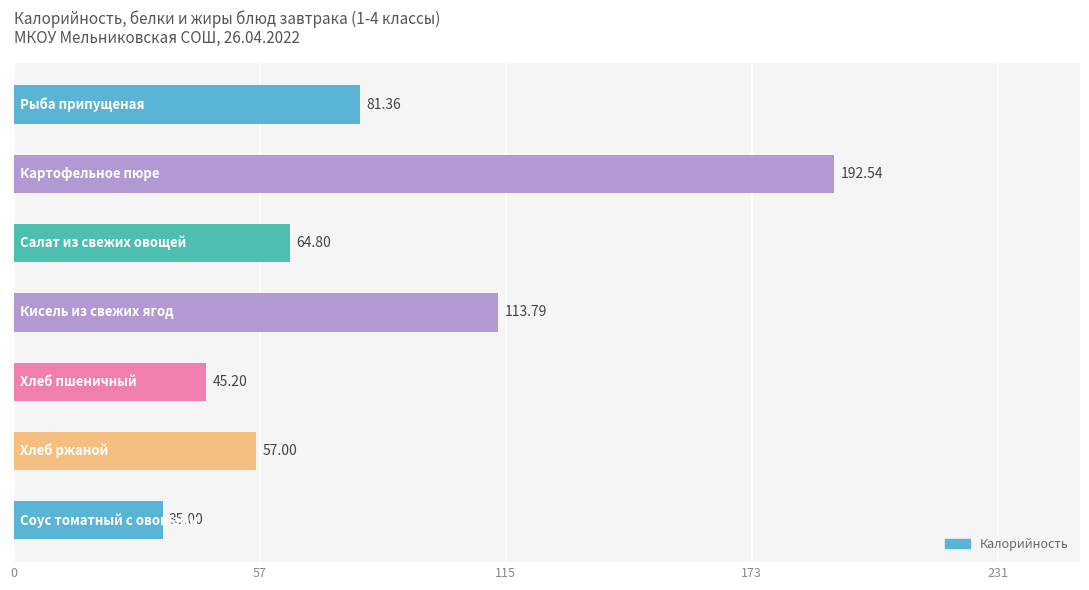

What is the difference between the second highest and minimum values?

78.8